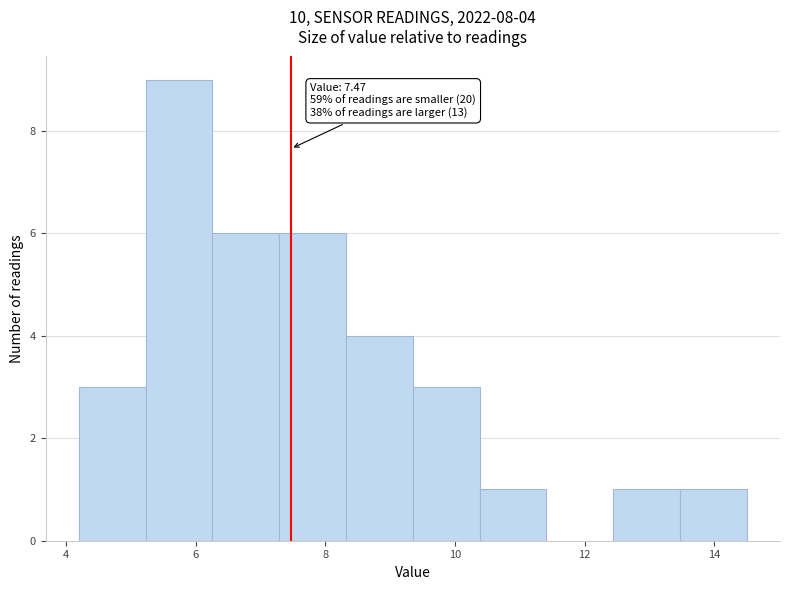

Which range on the x-axis has the tallest bar?

5.2 to 6.2